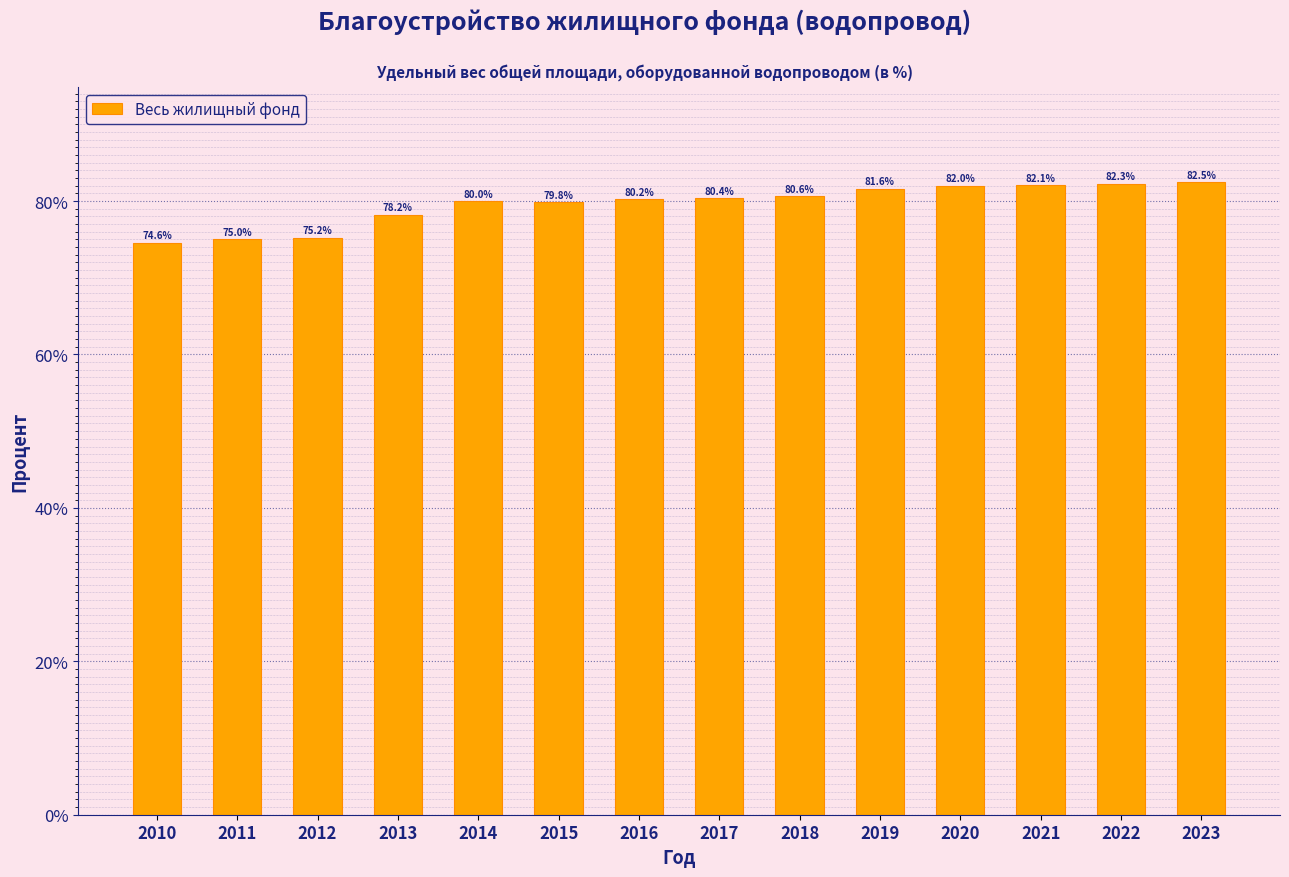

What is the ratio of the value at 2023 to the value at 2014?

1.0